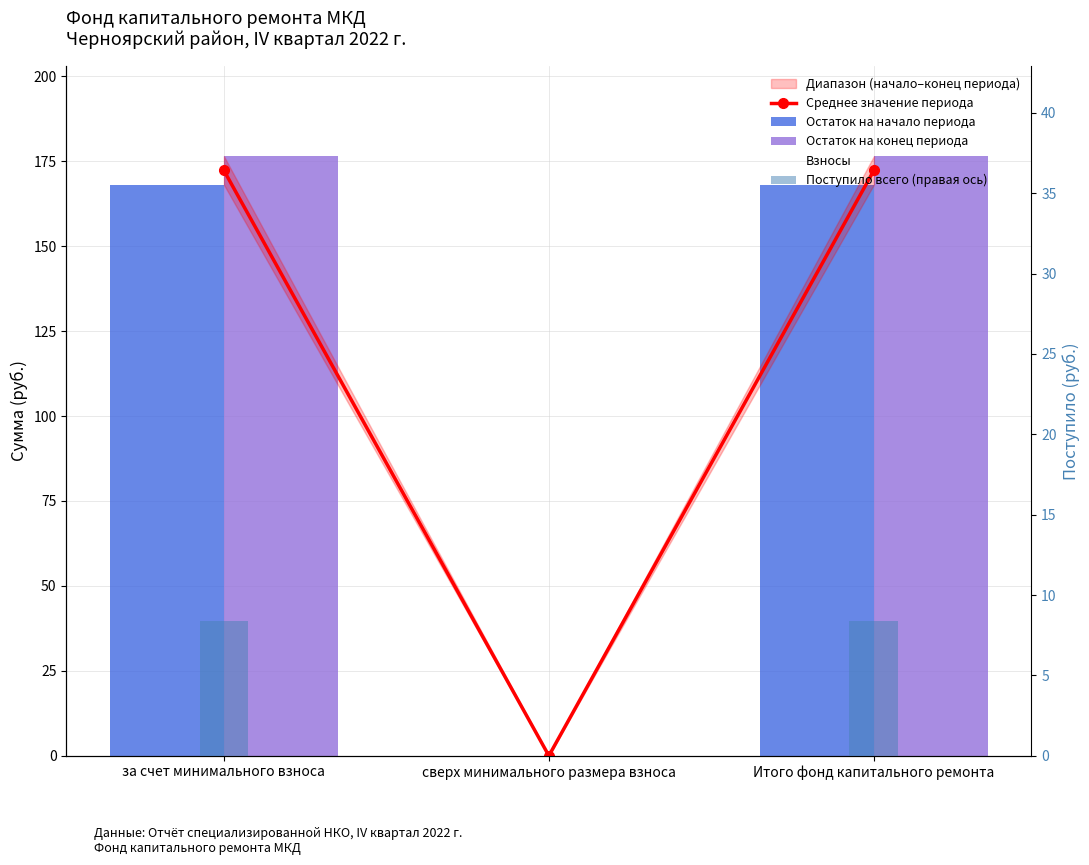

The Поступило всего (правая ось) series shows 8.4 at Итого фонд капитального ремонта. True or false?

True